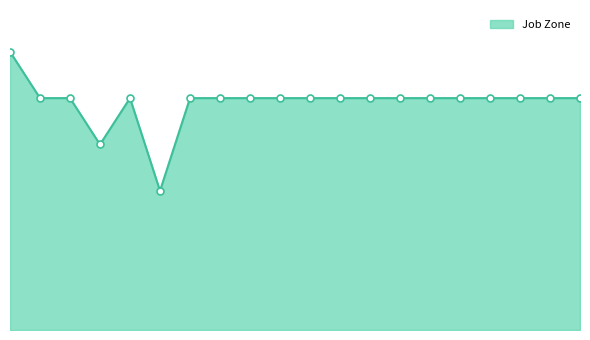

Does the chart have visible grid lines?

No